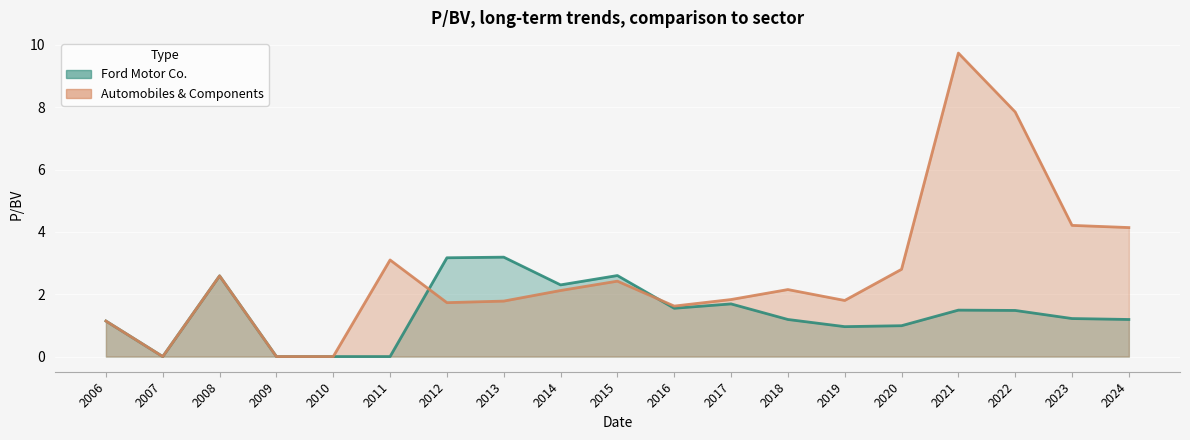

Reading left to right, what are all the values shown in this chart?

Ford Motor Co.: 1.1	0.0	2.6	0.0	0.0	0.0	3.2	3.2	2.3	2.6	1.6	1.7	1.2	1.0	1.0	1.5	1.5	1.2	1.2
Automobiles & Components: 1.1	0.0	2.6	0.0	0.0	3.1	1.7	1.8	2.1	2.4	1.6	1.8	2.1	1.8	2.8	9.7	7.8	4.2	4.1